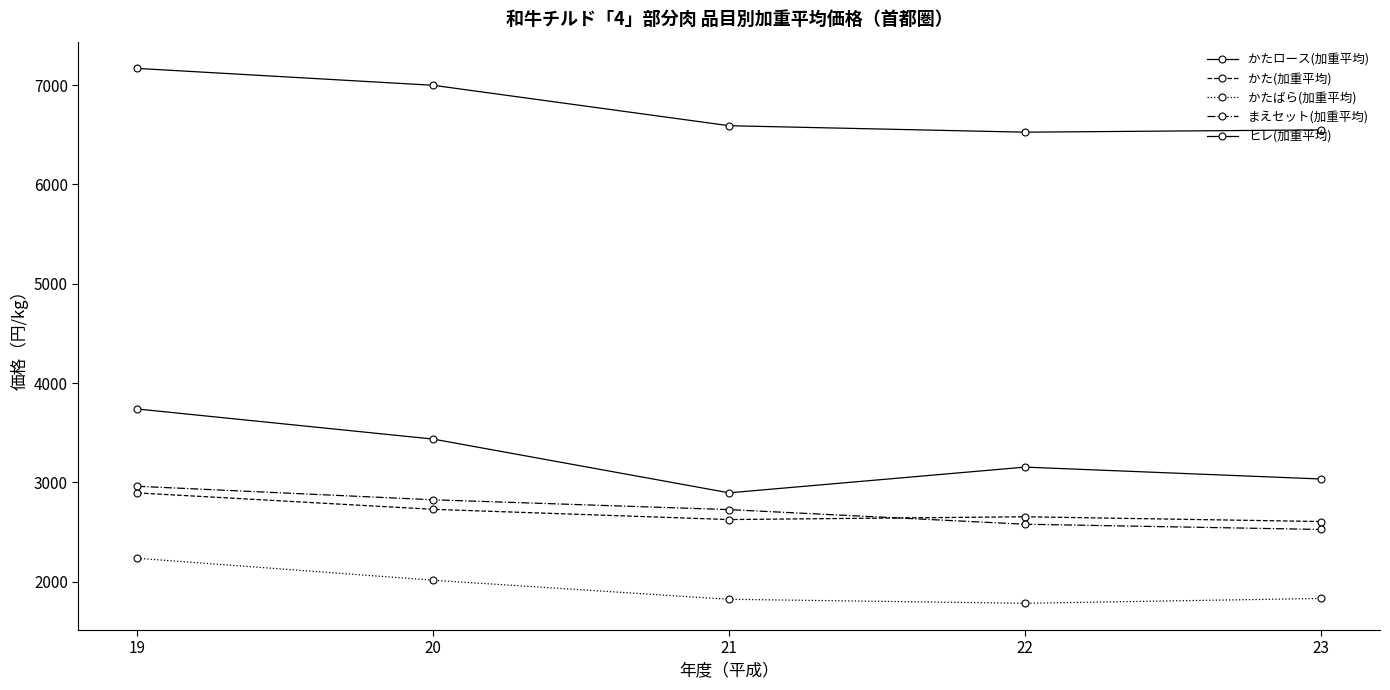

Which has a higher value, 23 or 21?

23